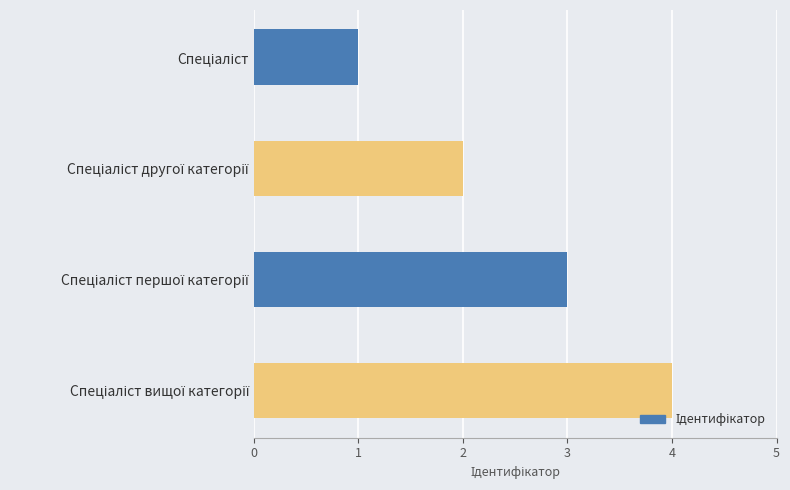

What is the sum of all values?

10